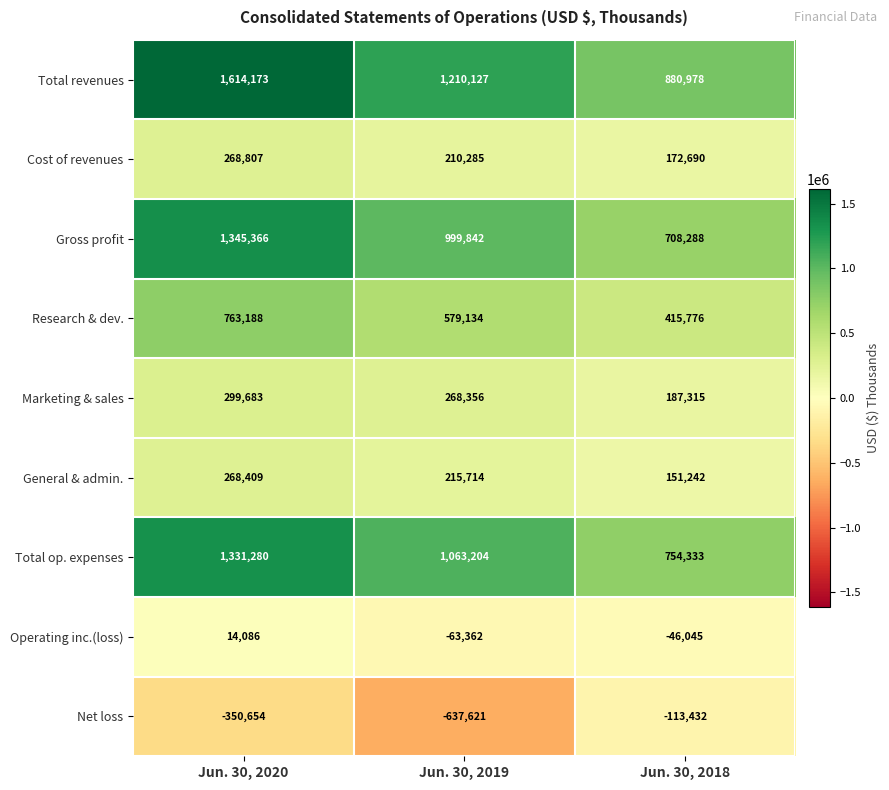

What is the average value of the Total revenues series?

1235093